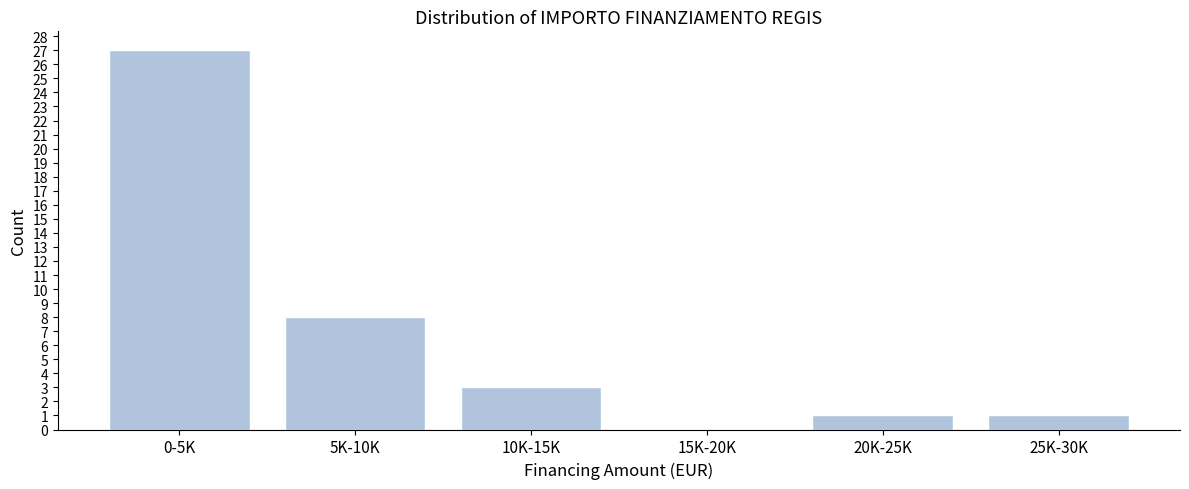

Reading right to left, extract all data points from this chart.

25K-30K=1	20K-25K=1	15K-20K=0	10K-15K=3	5K-10K=8	0-5K=27